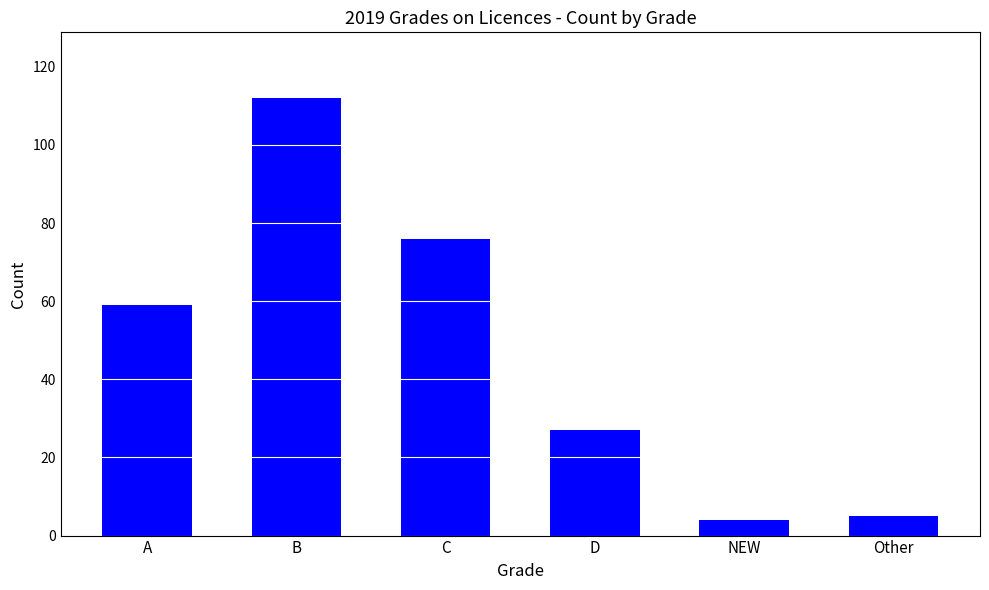

What is the minimum value shown in the chart?

4